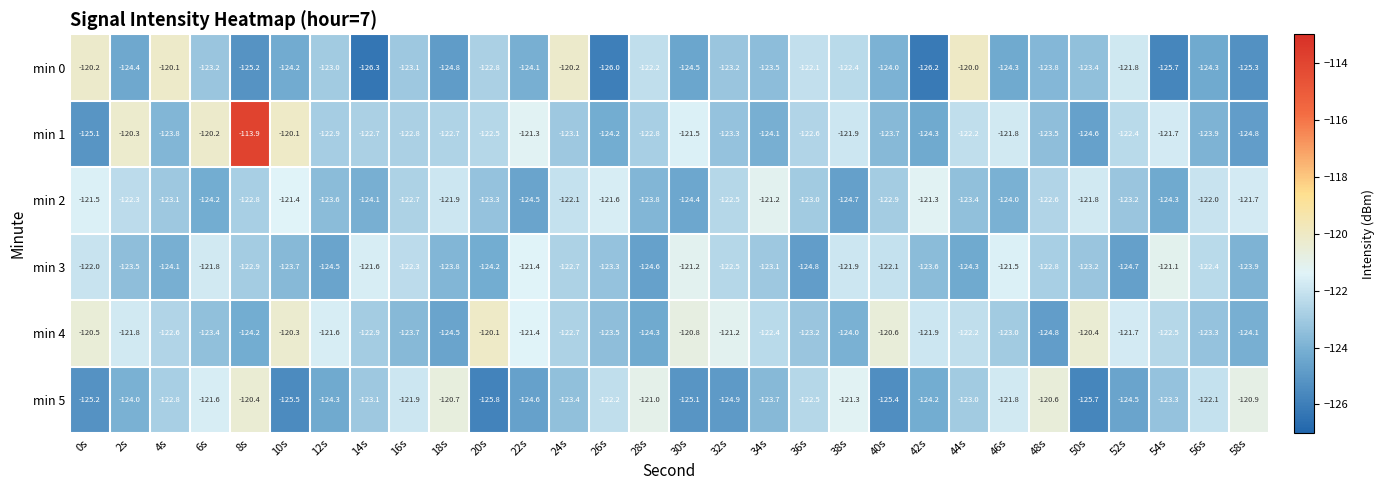

What is the average value of the min 4 series?

-122.5